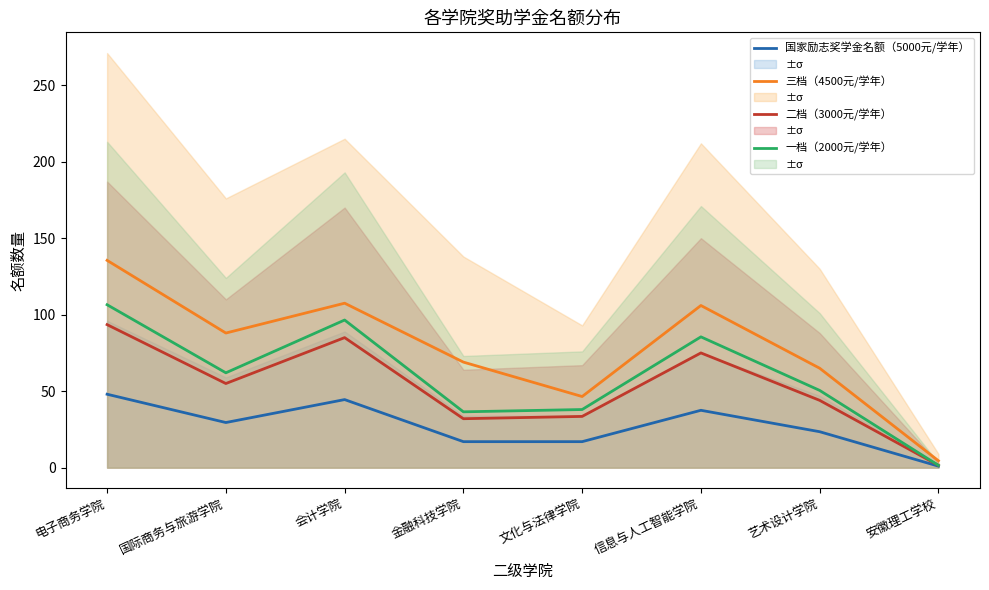

What is the label of the 5th point from the right?

金融科技学院